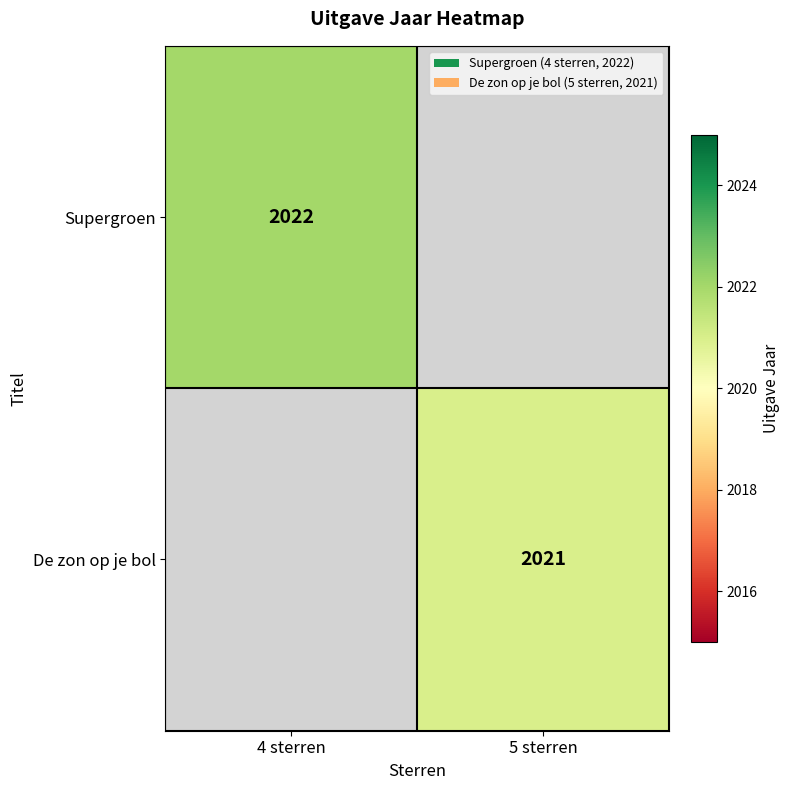

Between 5 sterren and 4 sterren, which is larger?

4 sterren